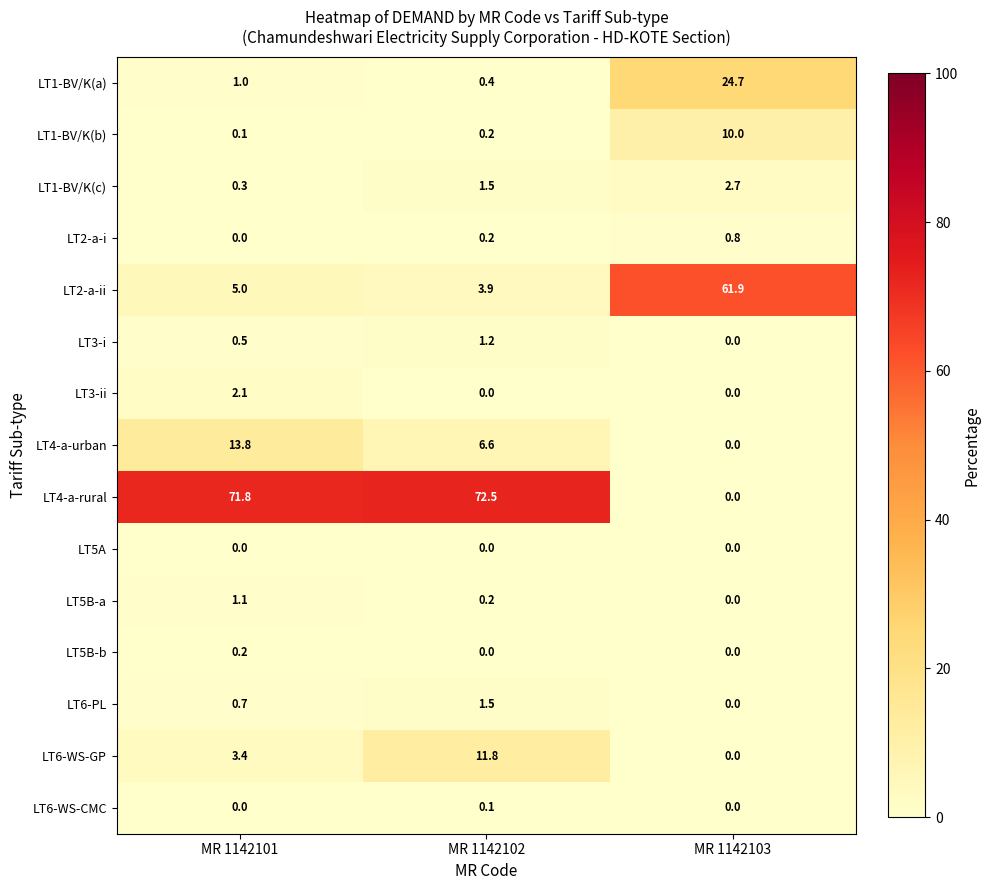

What is the spread (max minus min) of values at MR 1142101?

71.8